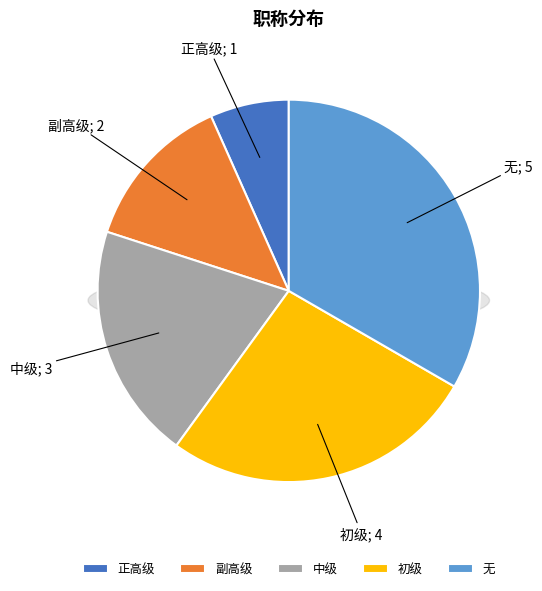

True or false: 正高级 accounts for 1% of the total.

False